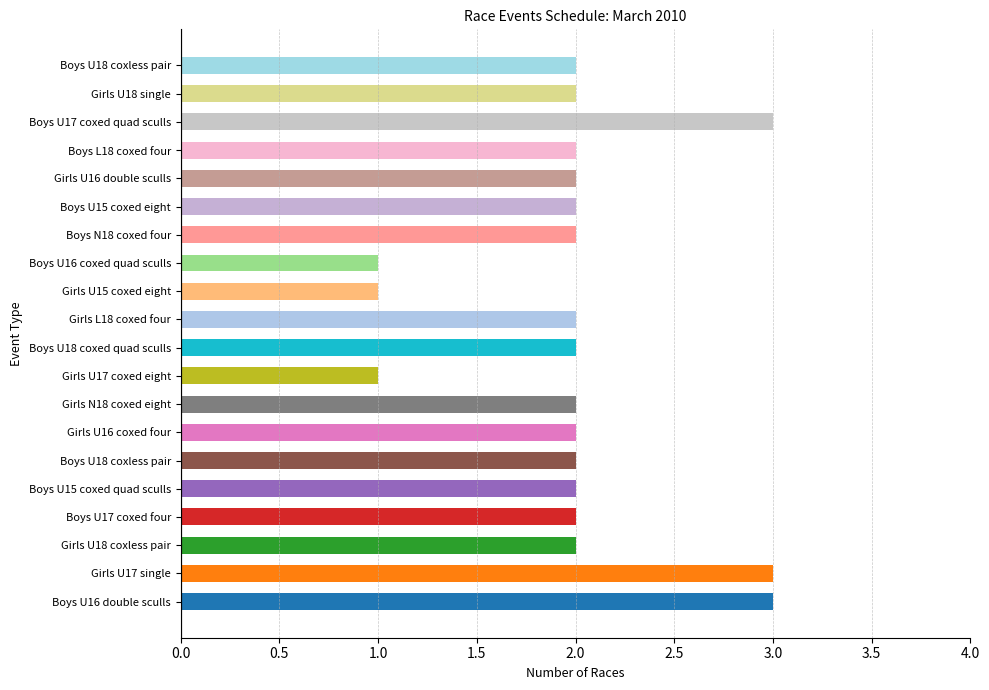

What is the maximum value shown in the chart?

3